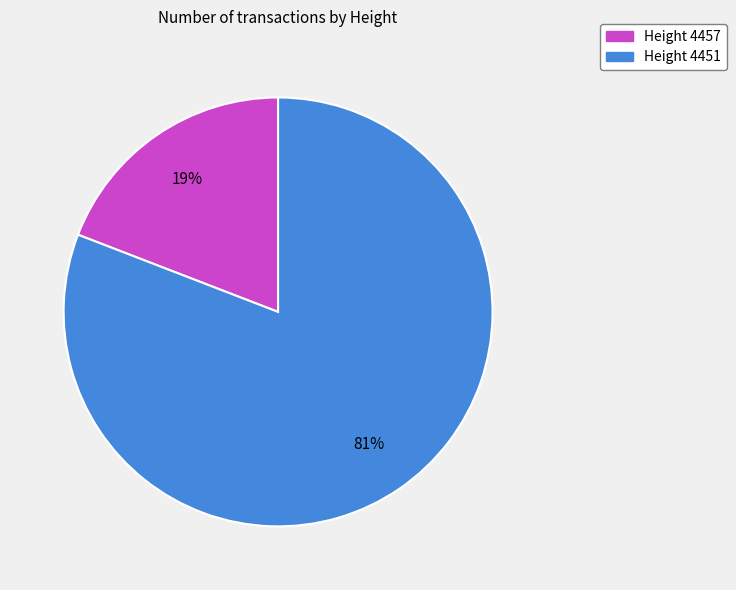

To the nearest percent, what is the average slice percentage?

50%